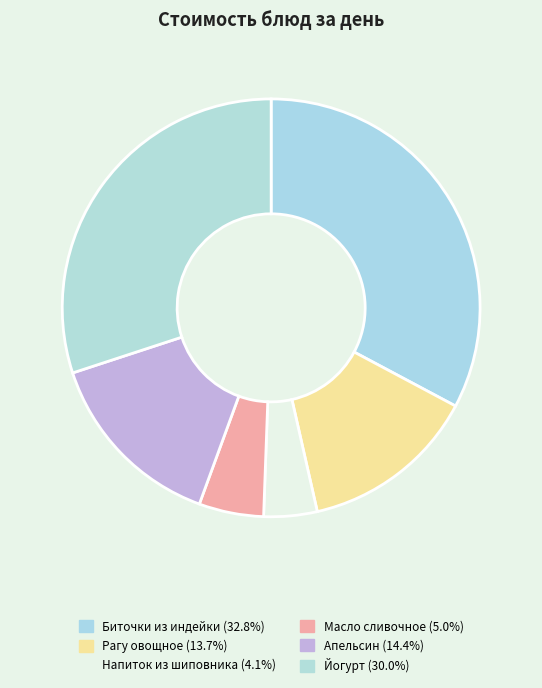

Rank the categories by value from highest to lowest.

Биточки из индейки, Йогурт, Апельсин, Рагу овощное, Масло сливочное, Напиток из шиповника